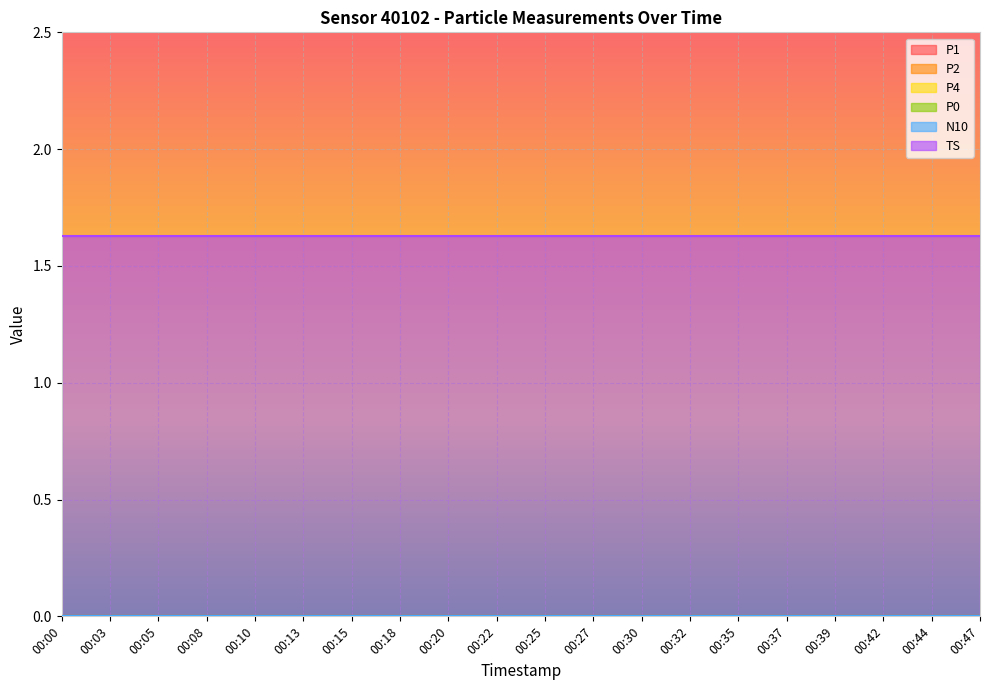

At which label does P4 reach its peak?

00:00